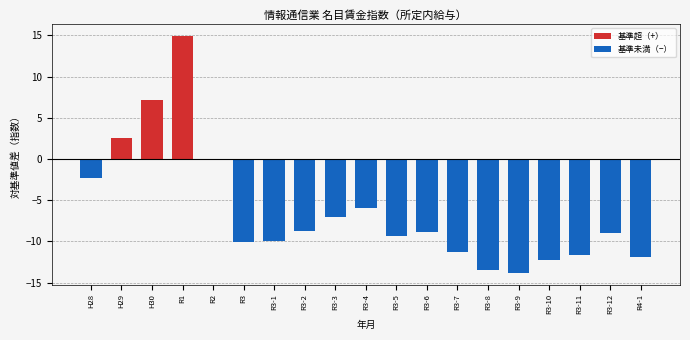

The value at R3-2 is -12.7. True or false?

False